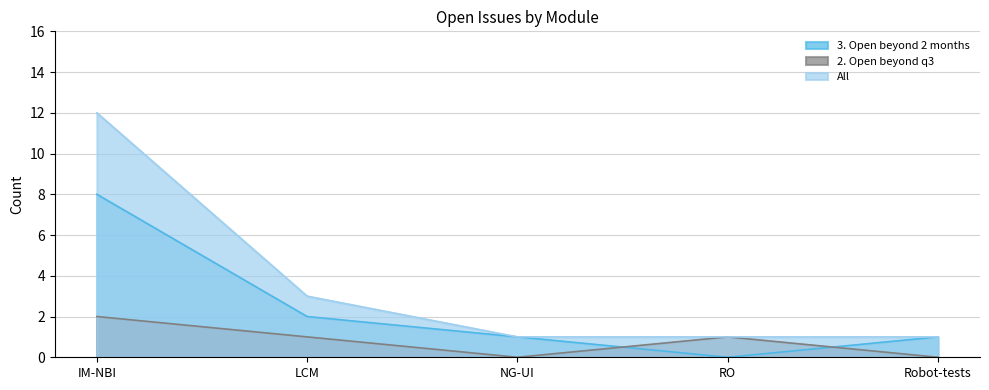

How many values in the 2. Open beyond q3 series are below 1?

2